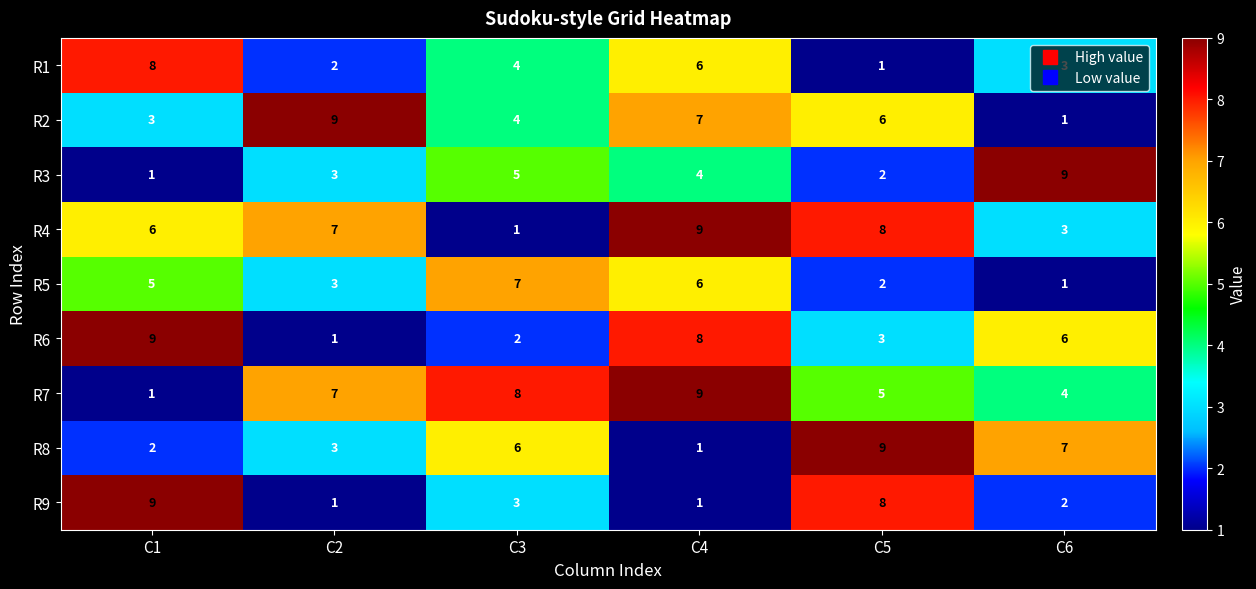

List the labels in order of R1 value, largest first.

C1, C4, C3, C6, C2, C5